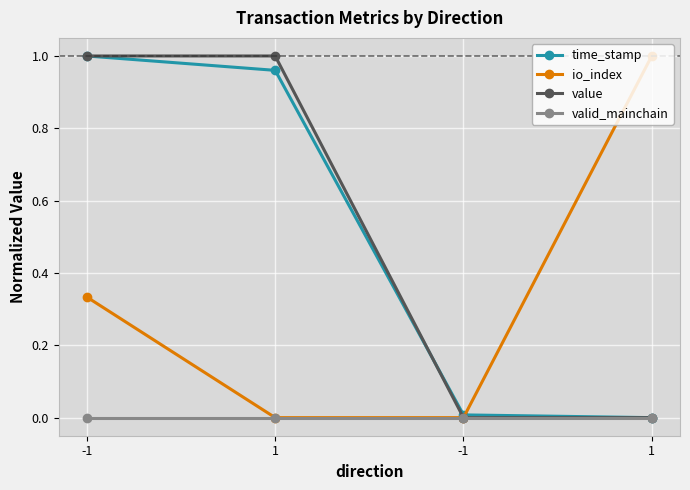

True or false: io_index has more than 2 points higher than both neighbors.

False